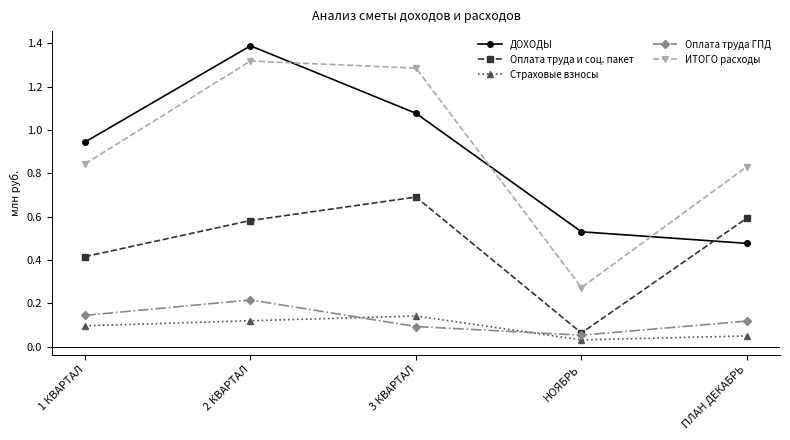

List the series in order of their peak value, highest first.

ДОХОДЫ, ИТОГО расходы, Оплата труда и соц. пакет, Оплата труда ГПД, Страховые взносы